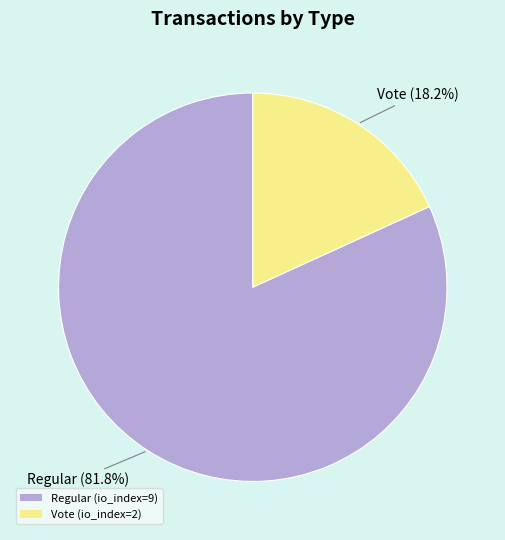

The Vote (io_index=2) slice represents 18% of the pie. True or false?

True